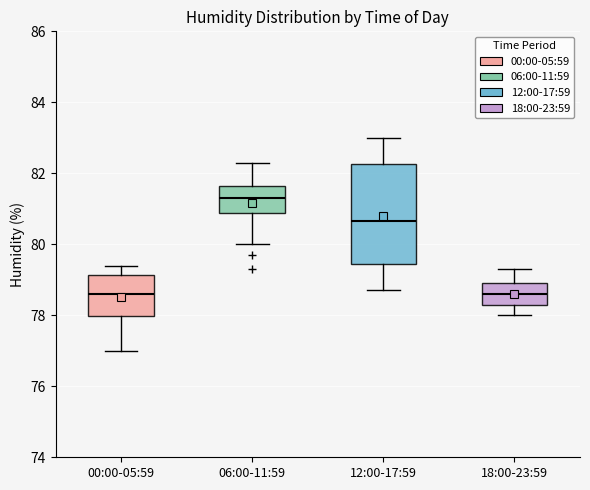

Reading left to right, read every box against the y-axis: the position of its median line, the range the box covers, and the ends of its whiskers. The values are not printed on the chart, so give them approximately, as read against the axis.

00:00-05:59: median 78.6, box 78.0 to 79.2, whiskers 77.0 to 79.4
06:00-11:59: median 81.4, box 80.8 to 81.6, whiskers 80.0 to 82.4
12:00-17:59: median 80.6, box 79.4 to 82.2, whiskers 78.8 to 83.0
18:00-23:59: median 78.6, box 78.4 to 79.0, whiskers 78.0 to 79.4